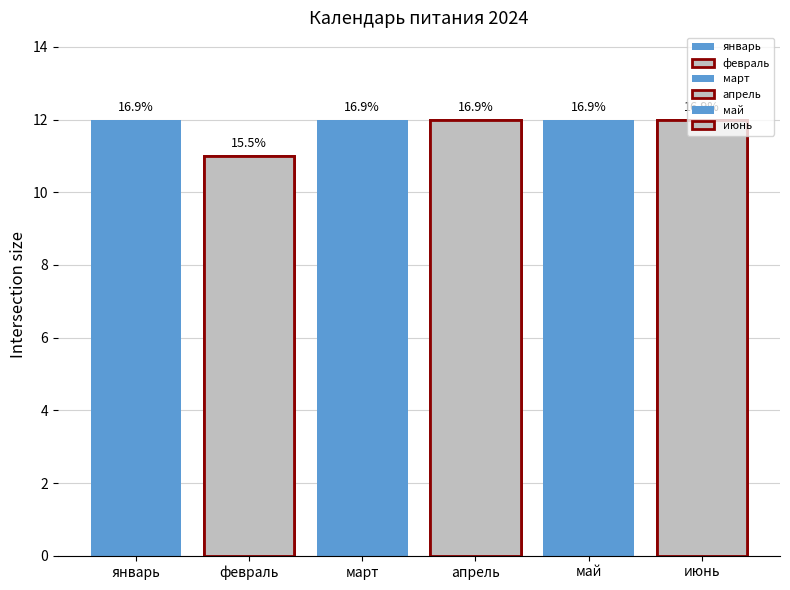

What is the ratio of the value at март to the value at февраль?

1.1